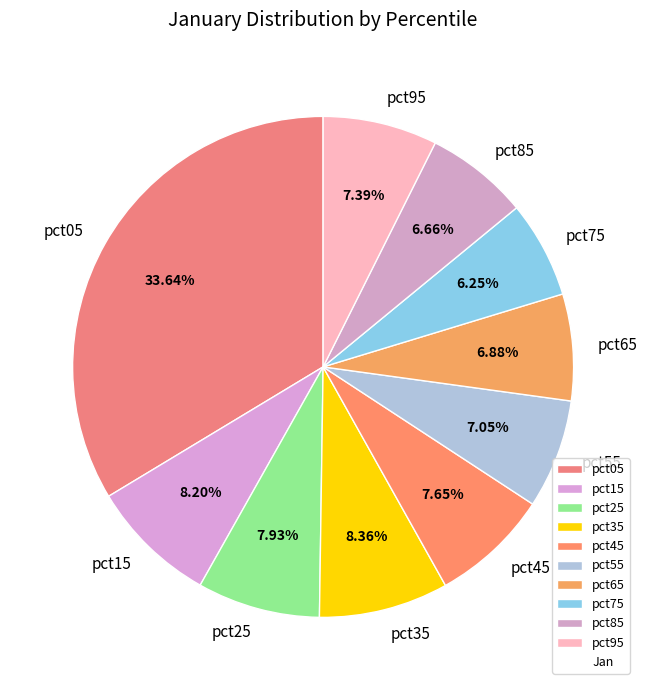

Combined, do pct15 and pct65 account for over 50%?

No